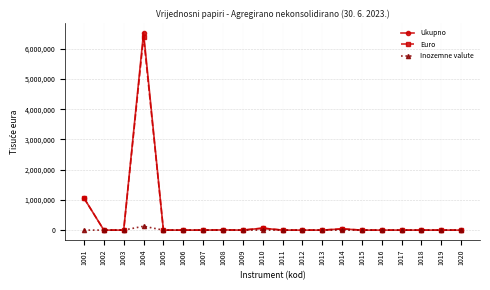

The value of Euro at 1017 is 0. True or false?

True